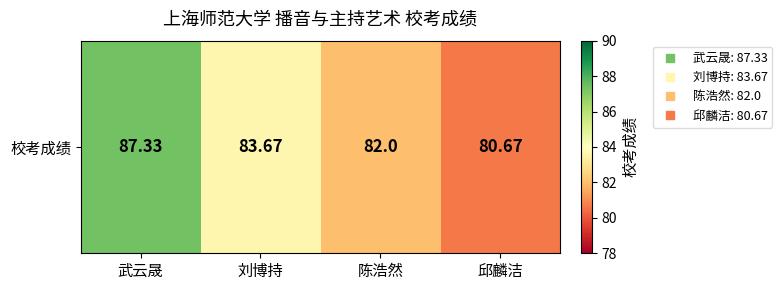

The chart shows a value of 118.8 at 武云晟. True or false?

False